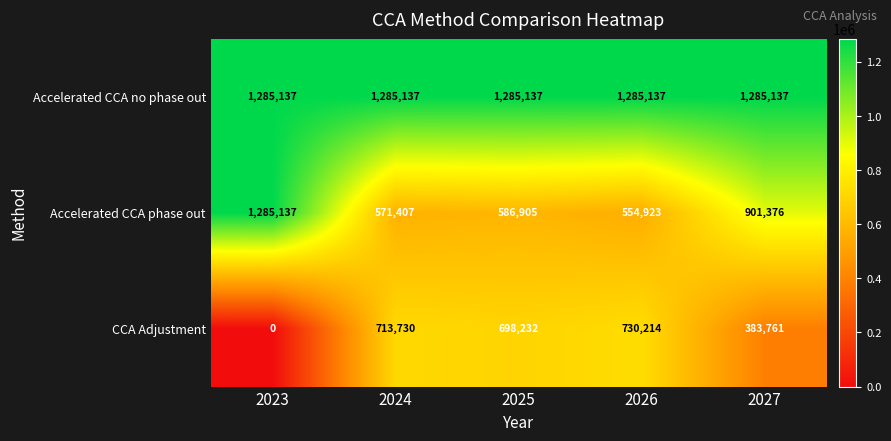

True or false: CCA Adjustment has a value of 713730 at 2024.

True